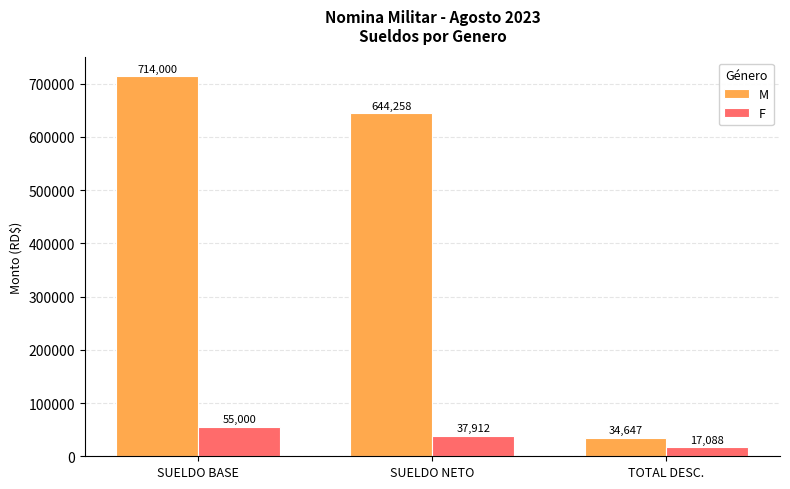

Where is M nearest to the value 374323?

SUELDO NETO